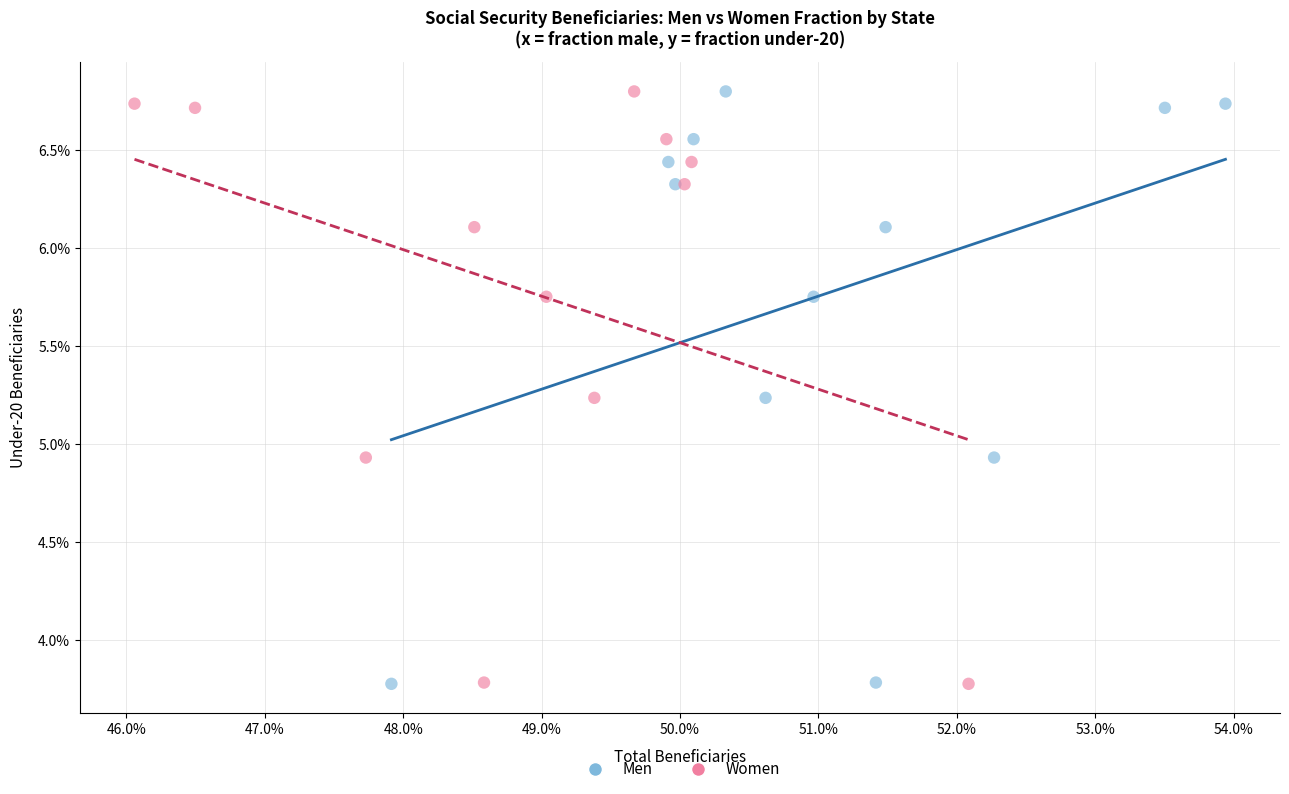

What are all the series names shown in the legend?

Men, Women